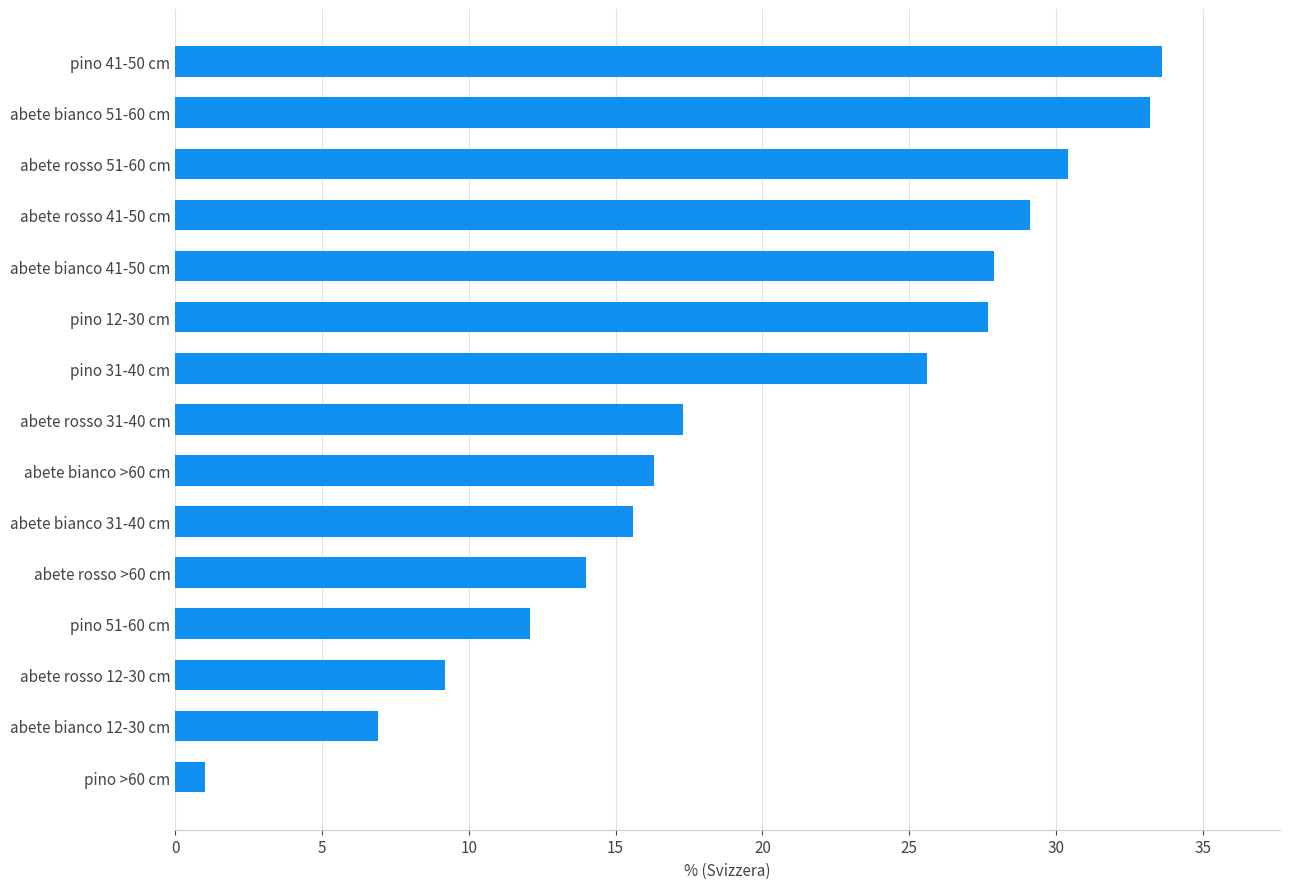

Does the chart contain any negative values?

No